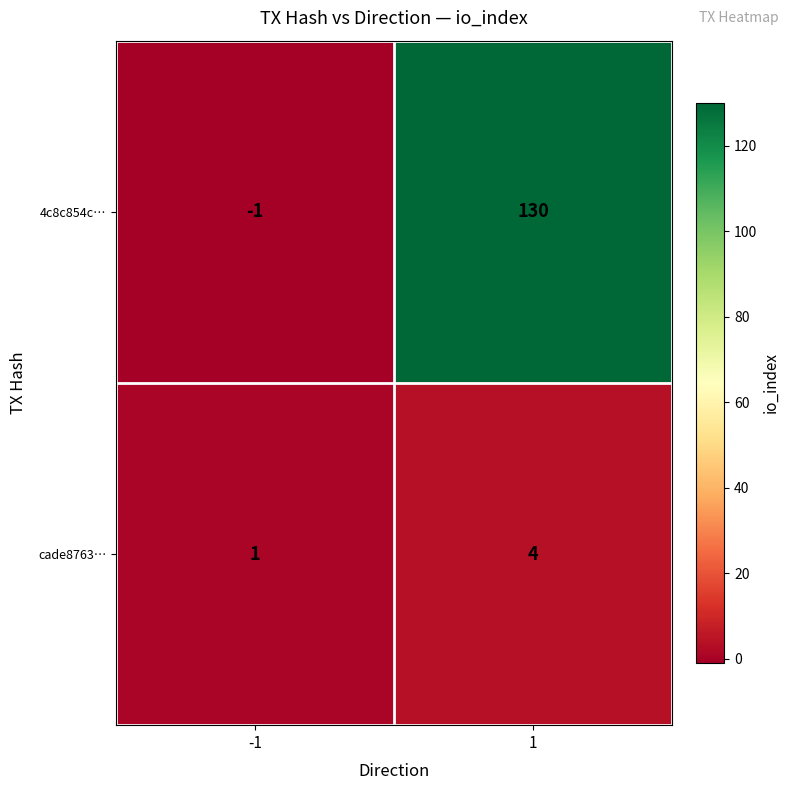

List the series in order of their overall mean, lowest first.

cade8763…, 4c8c854c…